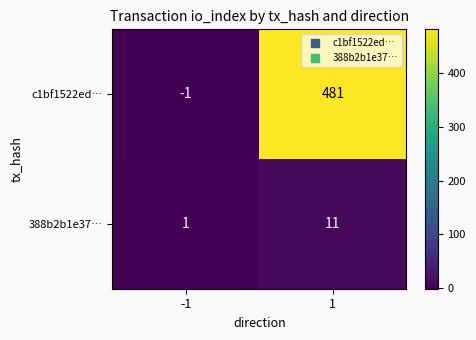

List the series in order of their overall mean, highest first.

c1bf1522ed…, 388b2b1e37…